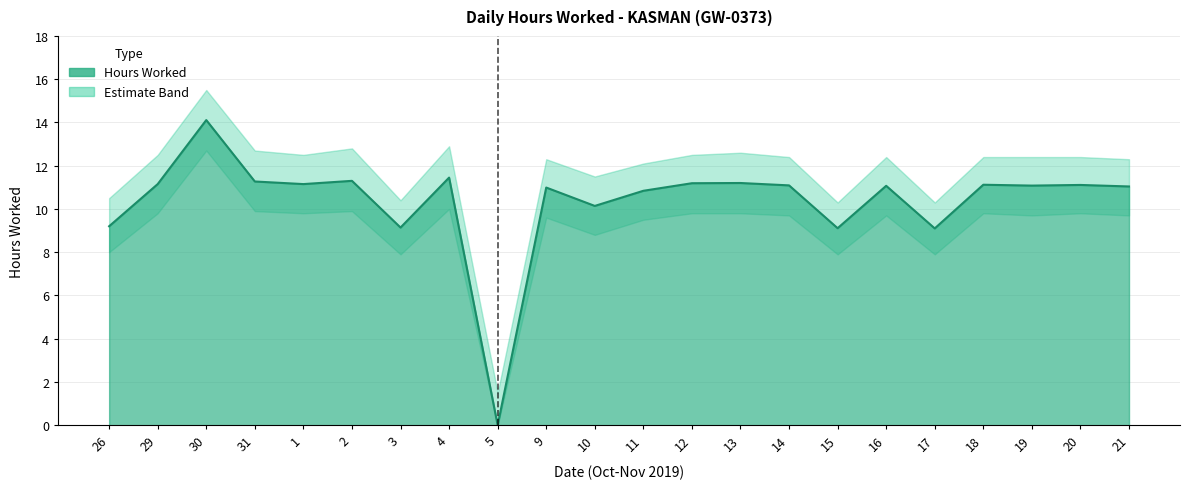

What is the average value of the Hours Worked series?

10.4